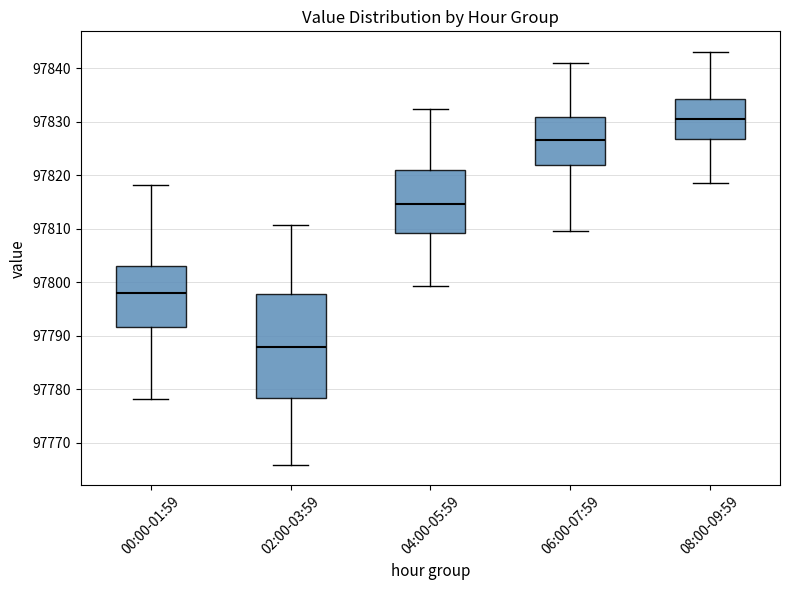

Reading left to right, transcribe this box plot: for each box, give where its median line is, the range the box spans, and where its two whiskers end, as read against the y-axis. The values are not printed on the chart, so give them approximately, as read against the axis.

00:00-01:59: median 97798, box 97792 to 97803, whiskers 97778 to 97818
02:00-03:59: median 97788, box 97778 to 97798, whiskers 97766 to 97811
04:00-05:59: median 97815, box 97809 to 97821, whiskers 97799 to 97832
06:00-07:59: median 97827, box 97822 to 97831, whiskers 97810 to 97841
08:00-09:59: median 97831, box 97827 to 97834, whiskers 97819 to 97843